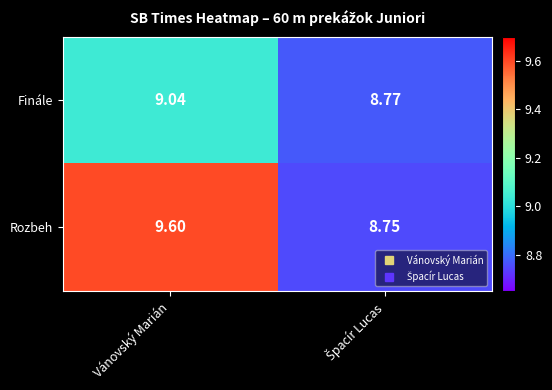

At which label does Finále first exceed 9?

Vánovský Marián